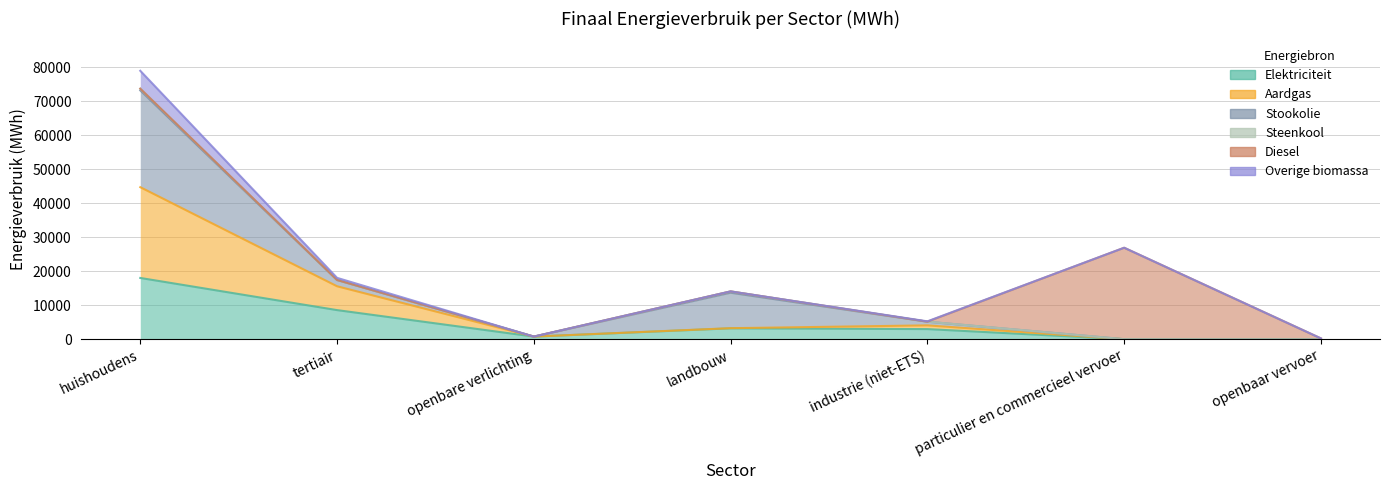

Is it true that Overige biomassa equals 97873.1 at huishoudens?

False